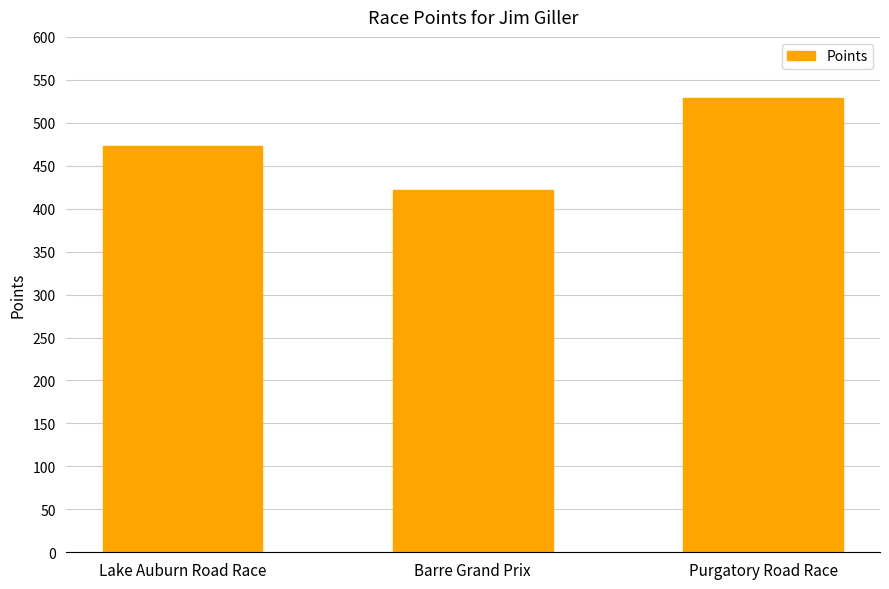

Reading left to right, what are all the values shown in this chart?

472.7	421.3	528.6